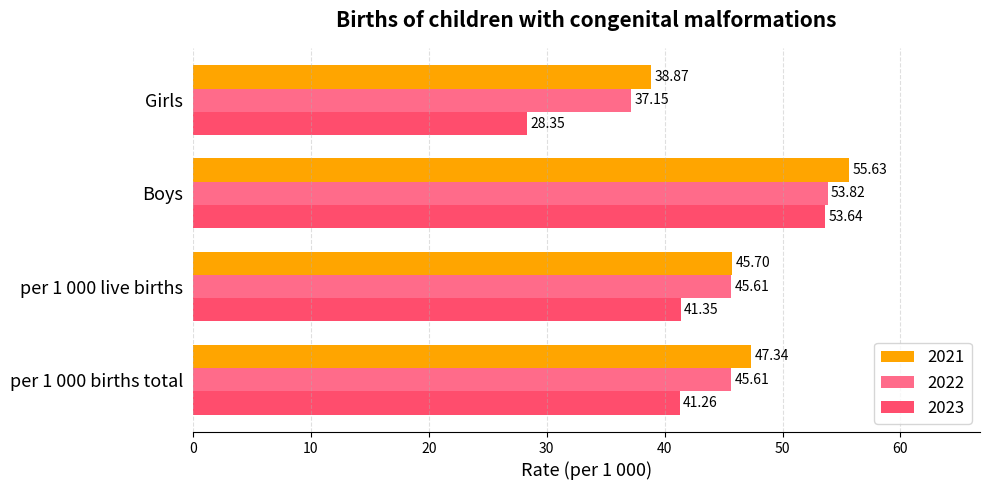

Between per 1 000 live births and Boys, which series saw the biggest shift?

2023